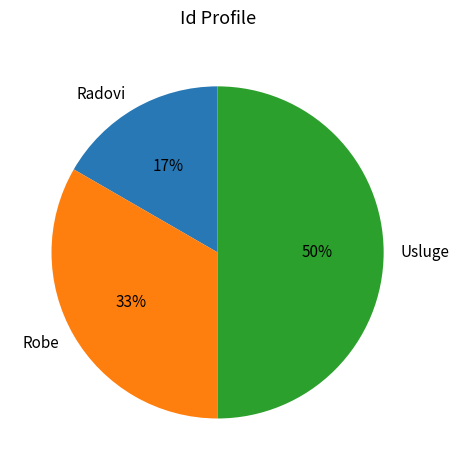

True or false: Usluge accounts for 41% of the total.

False